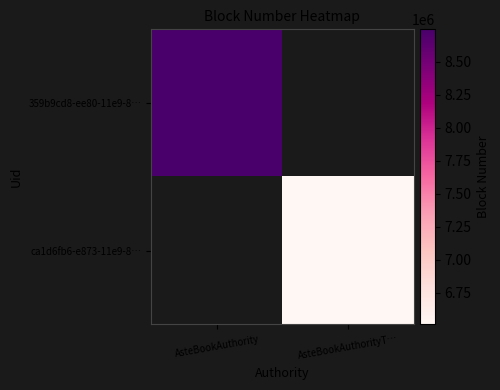

Is it true that 359b9cd8-ee80-11e9-8… equals 5825897.3 at AsteBookAuthority?

False